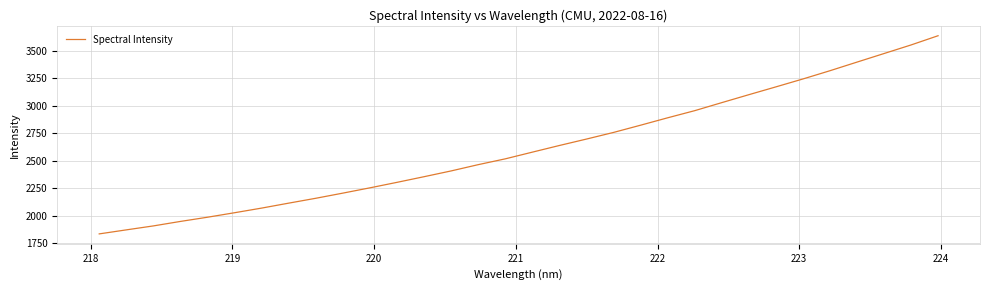

What is the smallest value displayed?

1836.8